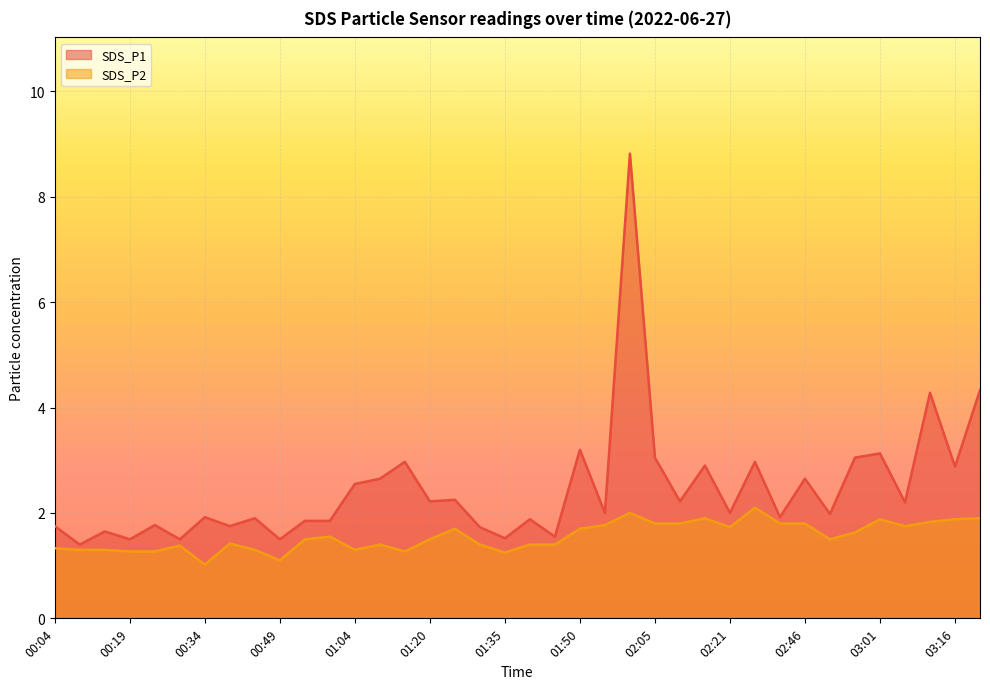

Rank the series at 00:39 from highest to lowest value.

SDS_P1, SDS_P2